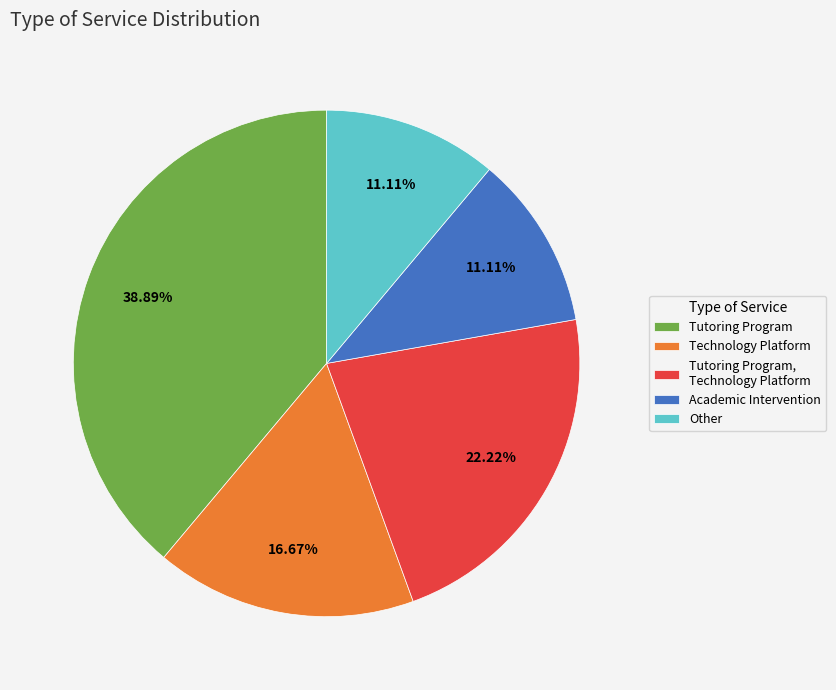

Which slice is the largest?

Tutoring Program